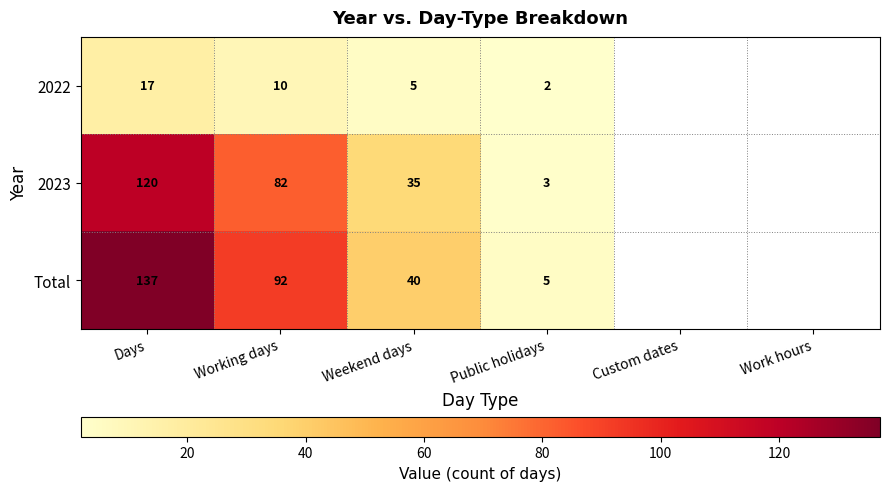

Which series changed the most between Weekend days and Public holidays?

Total